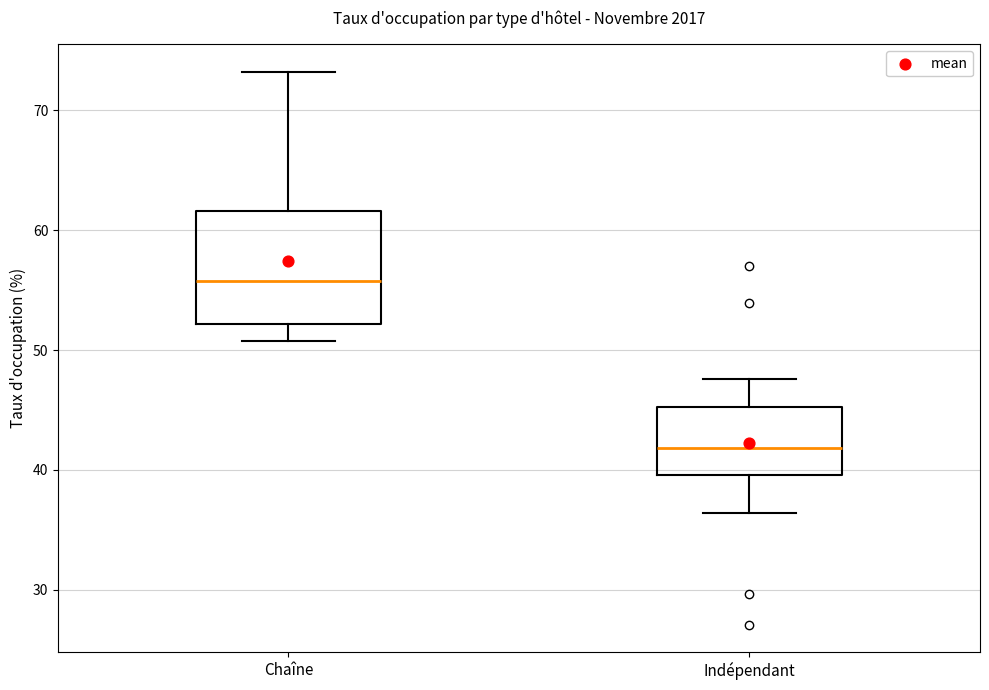

Which box is the tallest, from its lower edge to its upper edge?

Chaîne